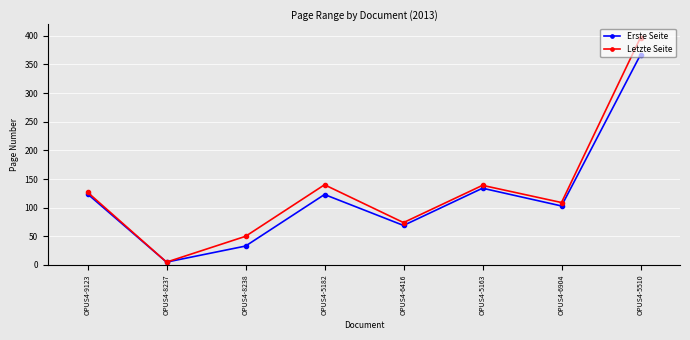

List the series in order of their peak value, lowest first.

Erste Seite, Letzte Seite